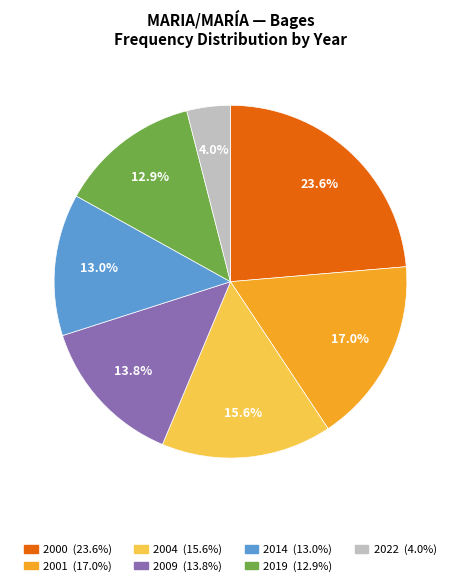

Is it true that 2009 is 14% of the pie?

True